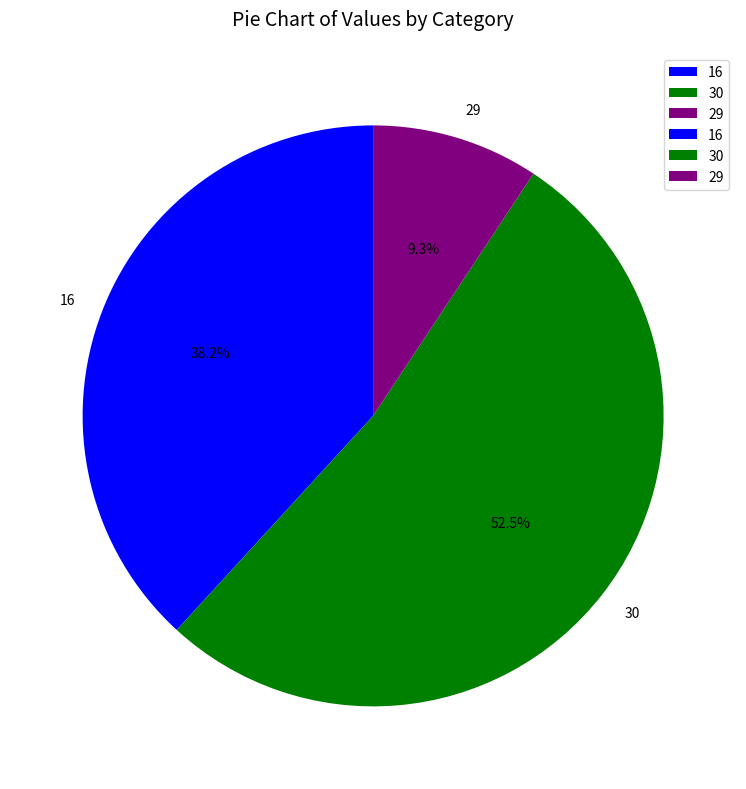

Is it true that 16 is 38% of the pie?

True